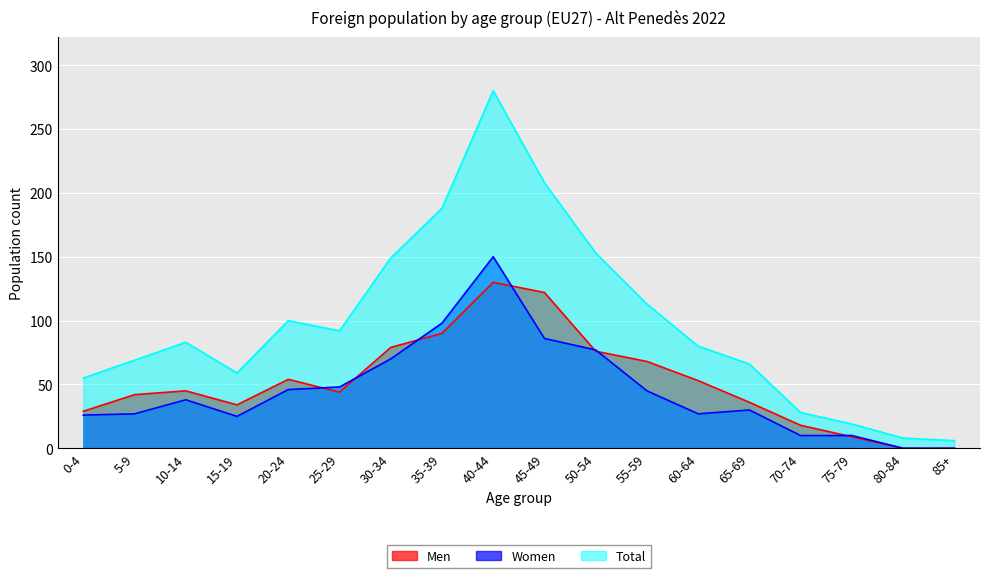

Reading left to right, list all the values displayed in this chart.

Men: 29	42	45	34	54	44	79	90	130	122	76	68	53	36	18	9	0	0
Women: 26	27	38	25	46	48	70	98	150	86	77	45	27	30	10	10	0	0
Total: 55	69	83	59	100	92	149	188	280	208	153	113	80	66	28	19	8	6